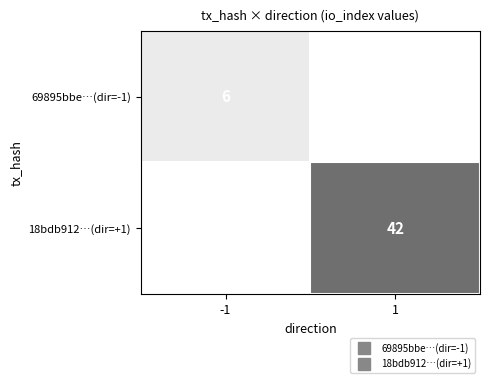

Between -1 and 1, which series saw the biggest shift?

18bdb912…(dir=+1)